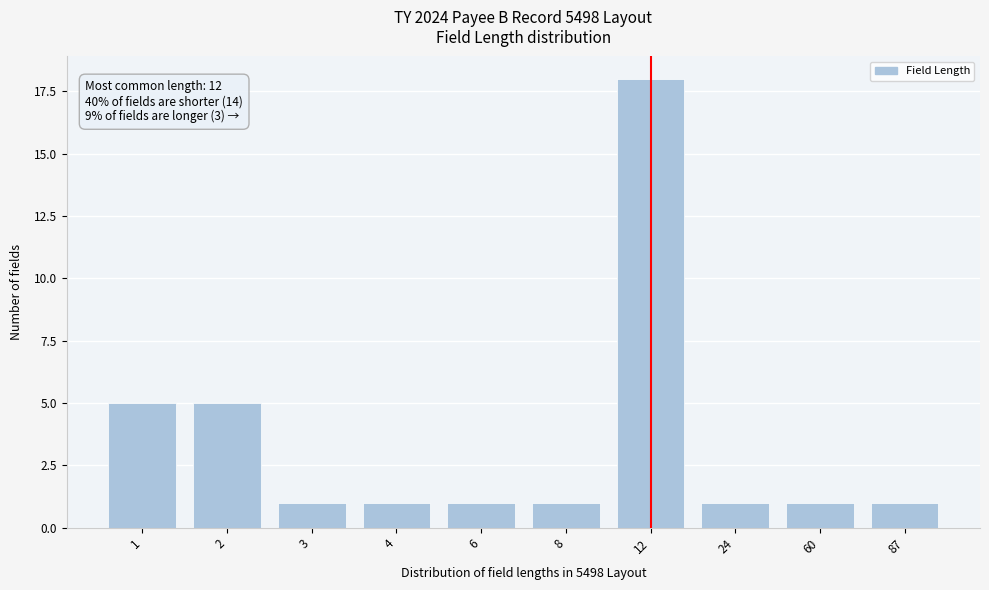

Reading left to right, list all the values displayed in this chart.

5	5	1	1	1	1	18	1	1	1